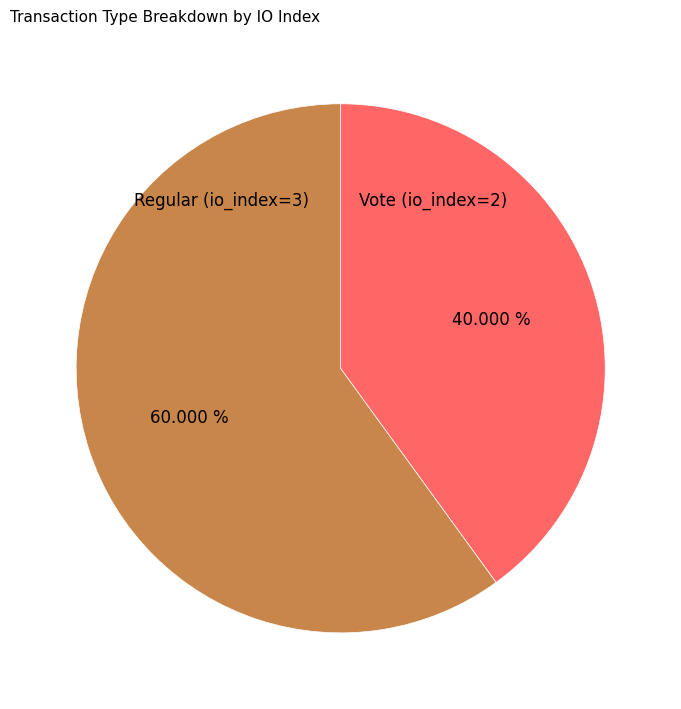

Does any single category account for the majority?

Yes